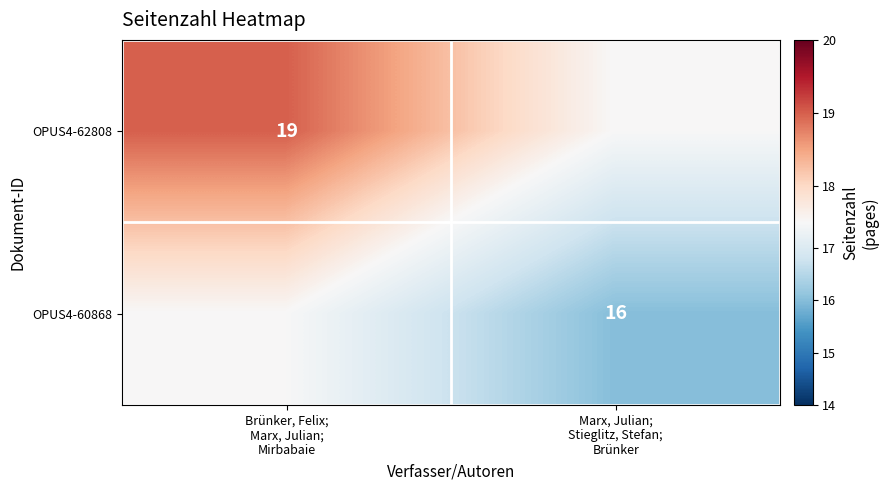

Count the number of data series in this chart.

2